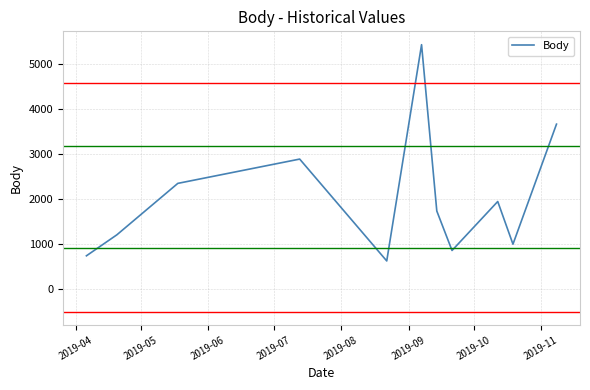

What is the smallest value displayed?

626